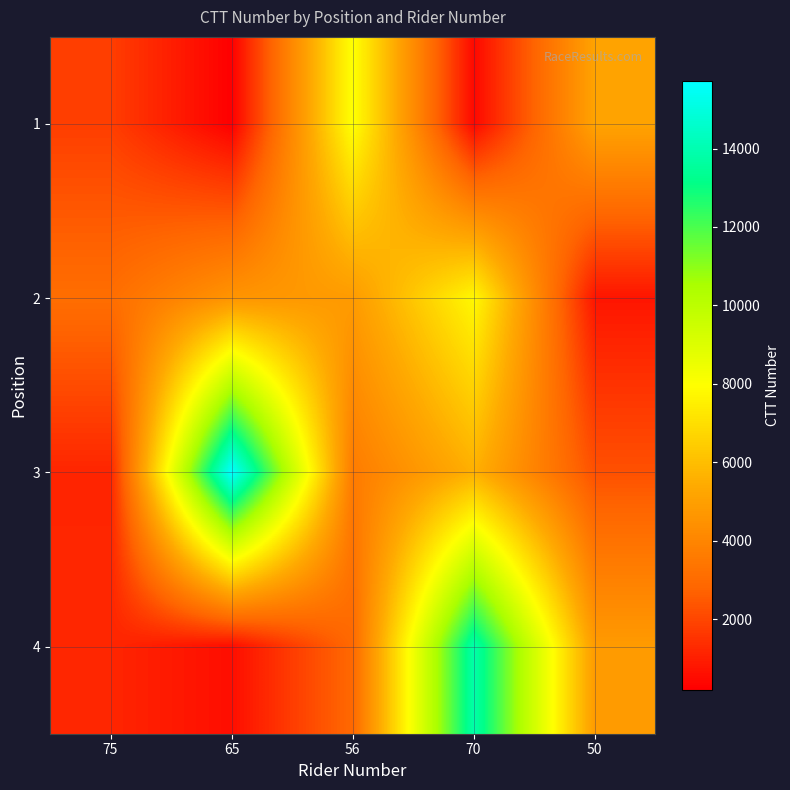

Which has a higher value, 70 or 56?

56